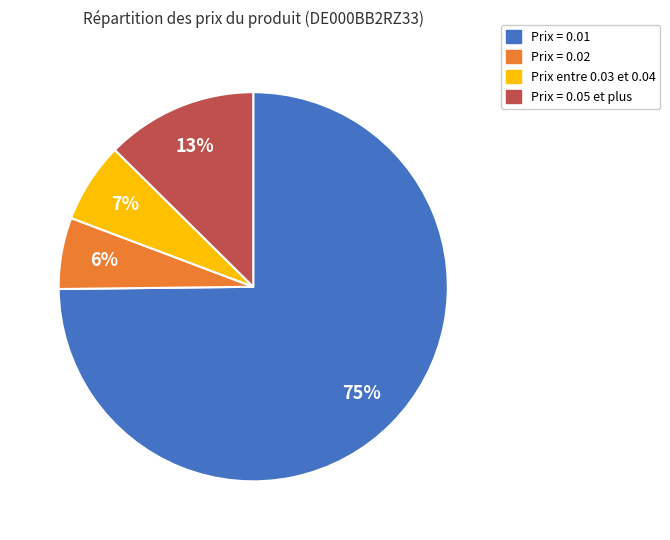

Is there a majority slice in this chart?

Yes